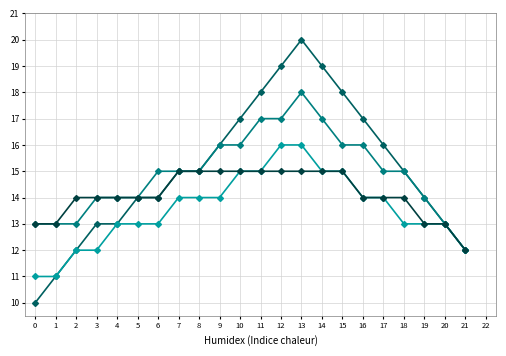

What is the smallest value displayed?

10